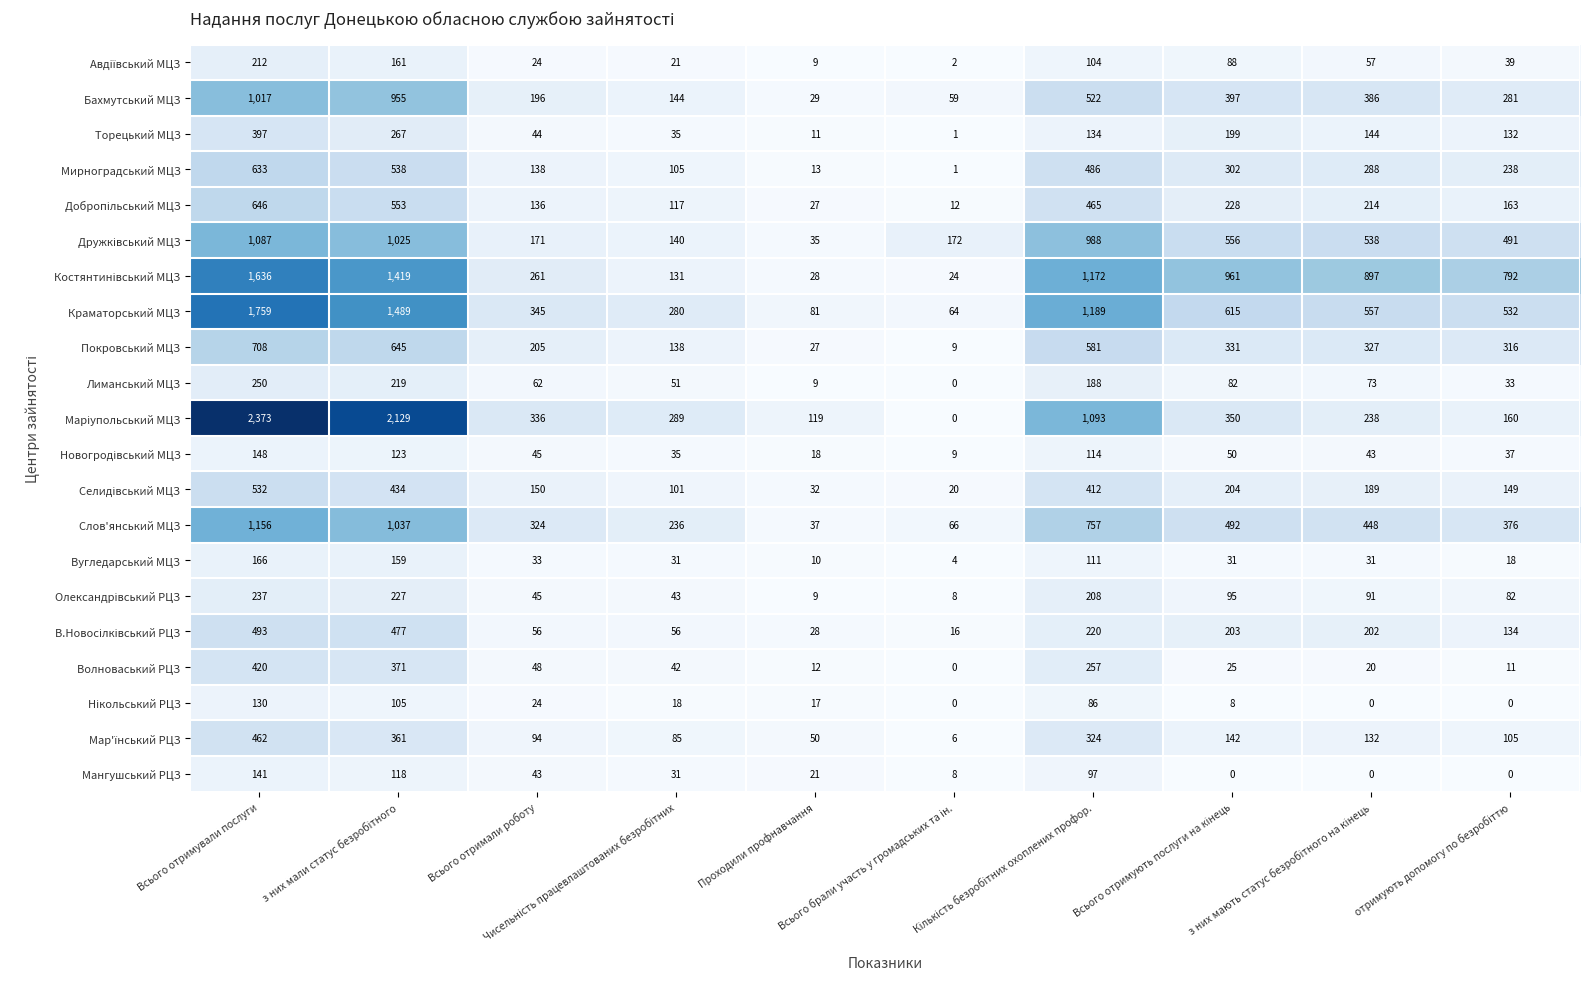

At how many categories does at least one series exceed 1146?

3